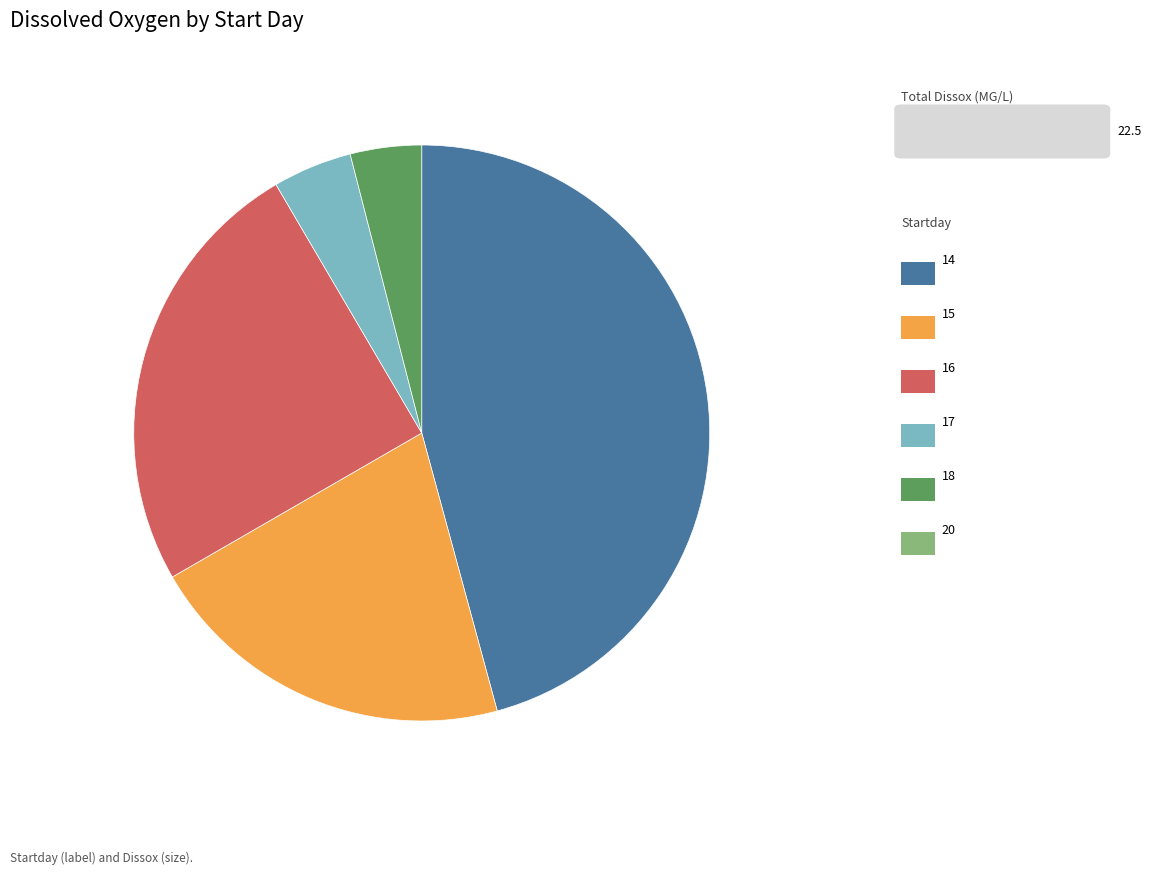

Count the number of slices in the pie.

5